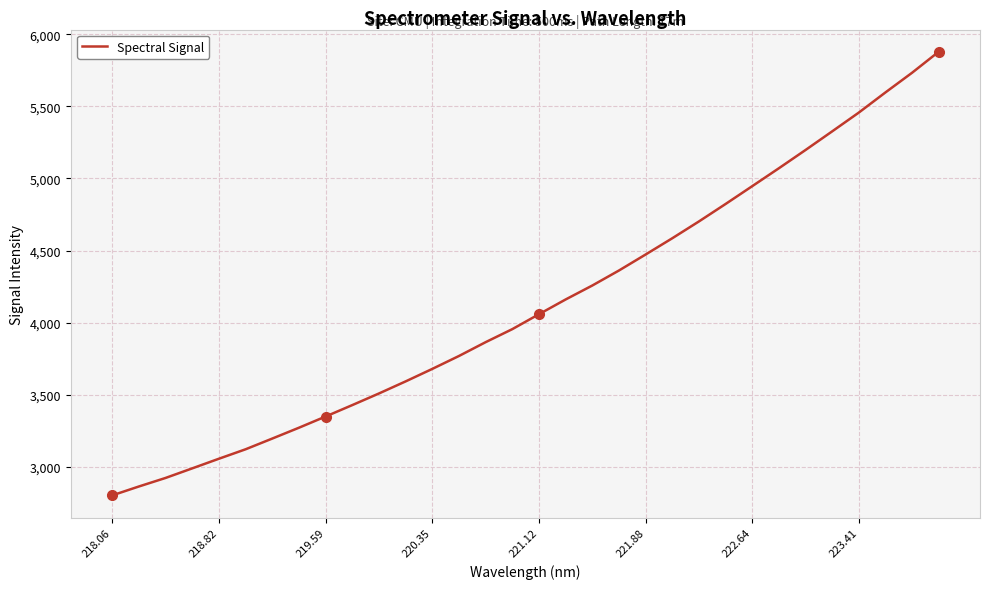

What is the difference between the maximum and minimum values?

3075.4